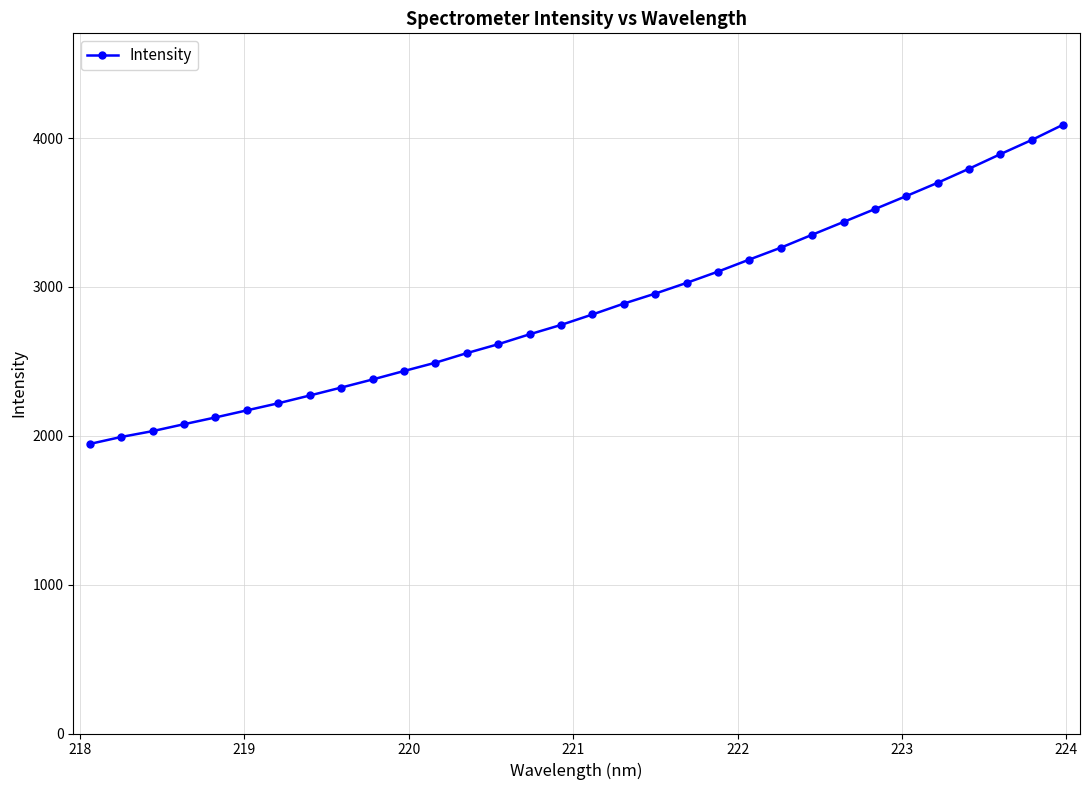

Count the number of categories in the chart.

32